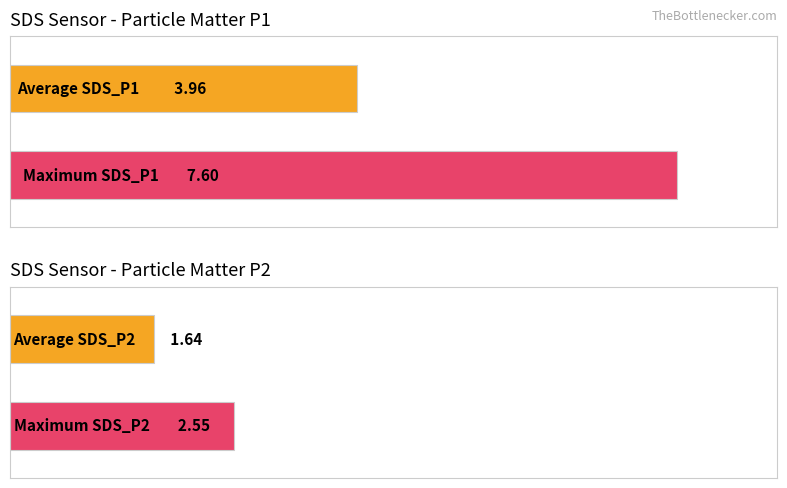

The SDS_P2 series shows 0.9 at 00:18. True or false?

False